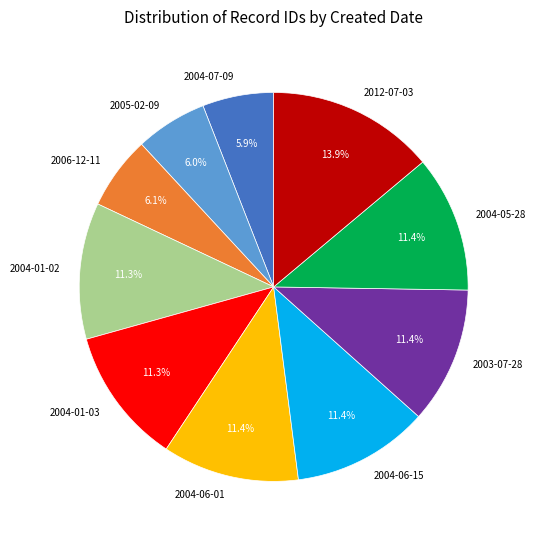

The 2004-06-15 slice represents 11% of the pie. True or false?

True